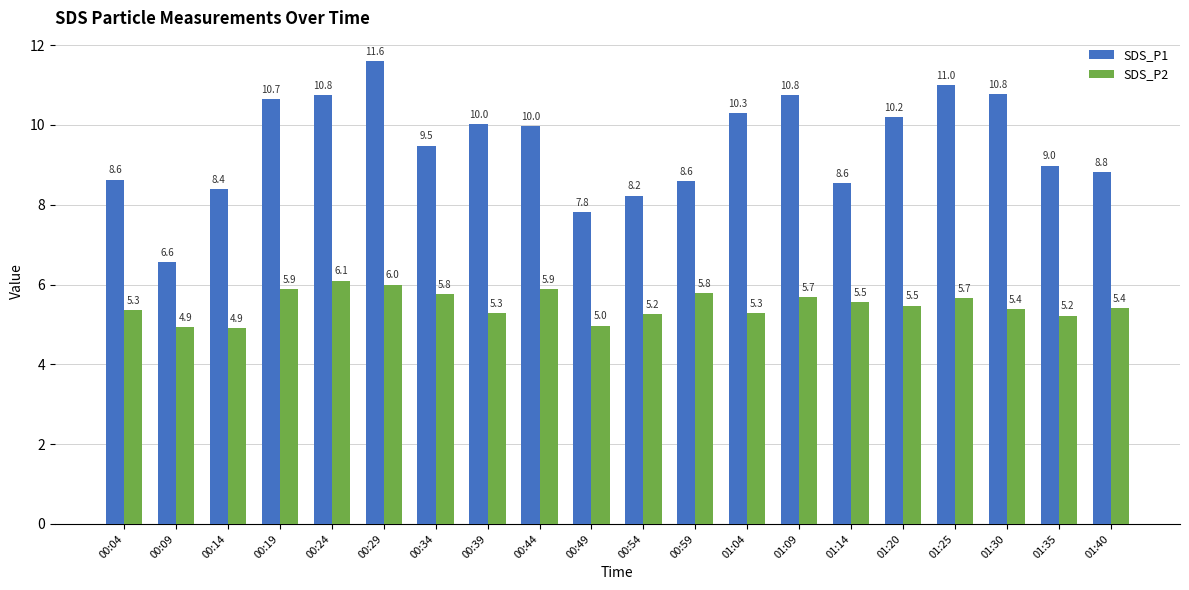

What is the label of the 5th bar from the right?

01:20